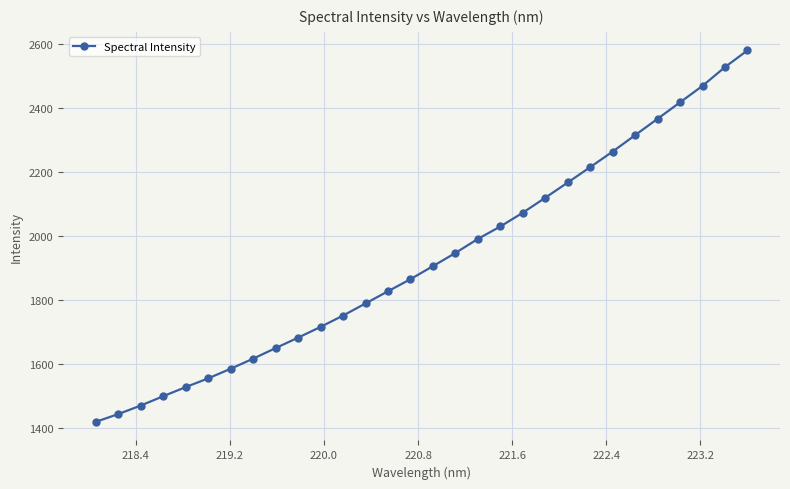

What is the greatest value displayed?

2578.8